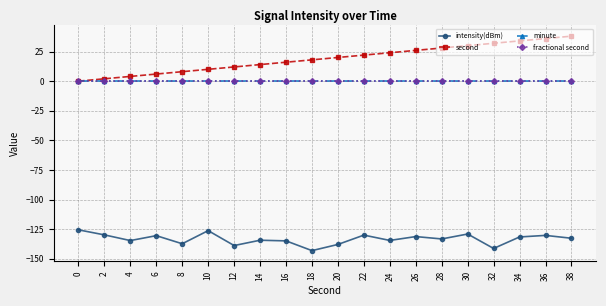

Reading right to left, what are all the values shown in this chart?

intensity(dBm): 38=-132.7	36=-130.3	34=-131.6	32=-141.3	30=-129.1	28=-133.3	26=-131.3	24=-134.5	22=-130.0	20=-137.9	18=-143.1	16=-134.9	14=-134.4	12=-138.9	10=-126.3	8=-137.3	6=-130.5	4=-134.7	2=-129.8	0=-125.6
second: 38=38.0	36=36.0	34=34.0	32=32.0	30=30.0	28=28.0	26=26.0	24=24.0	22=22.0	20=20.0	18=18.0	16=16.0	14=14.0	12=12.0	10=10.0	8=8.0	6=6.0	4=4.0	2=2.0	0=0.0
minute: 38=0.0	36=0.0	34=0.0	32=0.0	30=0.0	28=0.0	26=0.0	24=0.0	22=0.0	20=0.0	18=0.0	16=0.0	14=0.0	12=0.0	10=0.0	8=0.0	6=0.0	4=0.0	2=0.0	0=0.0
fractional second: 38=0.0	36=0.0	34=0.0	32=0.0	30=0.0	28=0.0	26=0.0	24=0.0	22=0.0	20=0.0	18=0.0	16=0.0	14=0.0	12=0.0	10=0.0	8=0.0	6=0.0	4=0.0	2=0.0	0=0.0